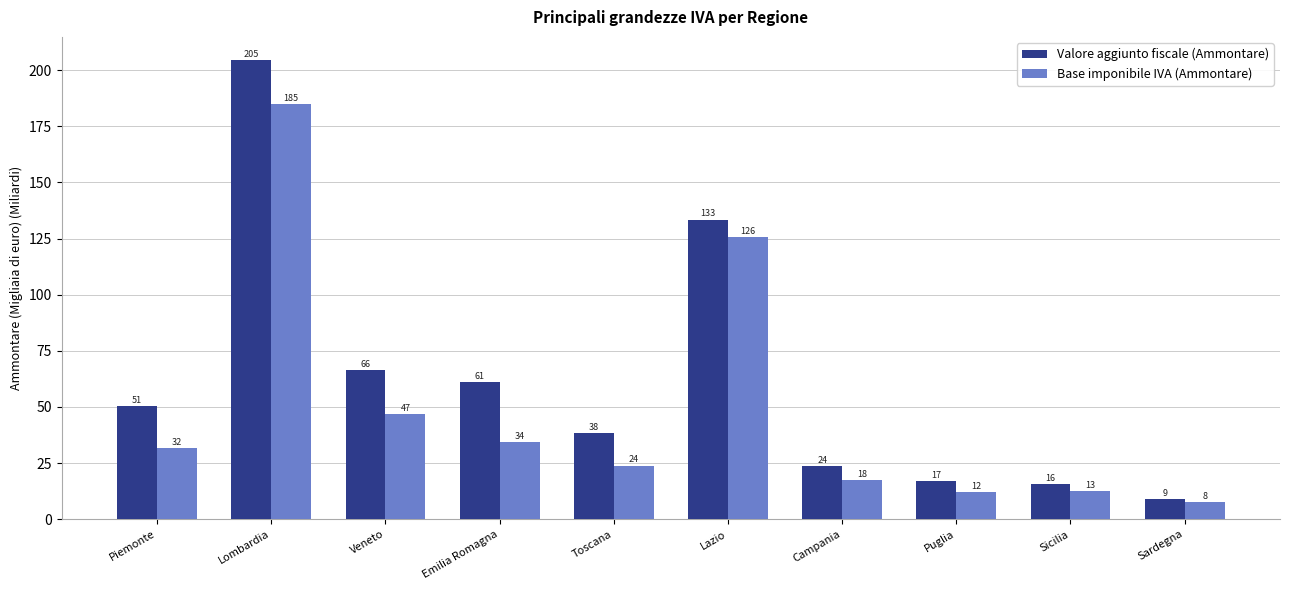

Read the Base imponibile IVA (Ammontare) value at Piemonte.

31.6